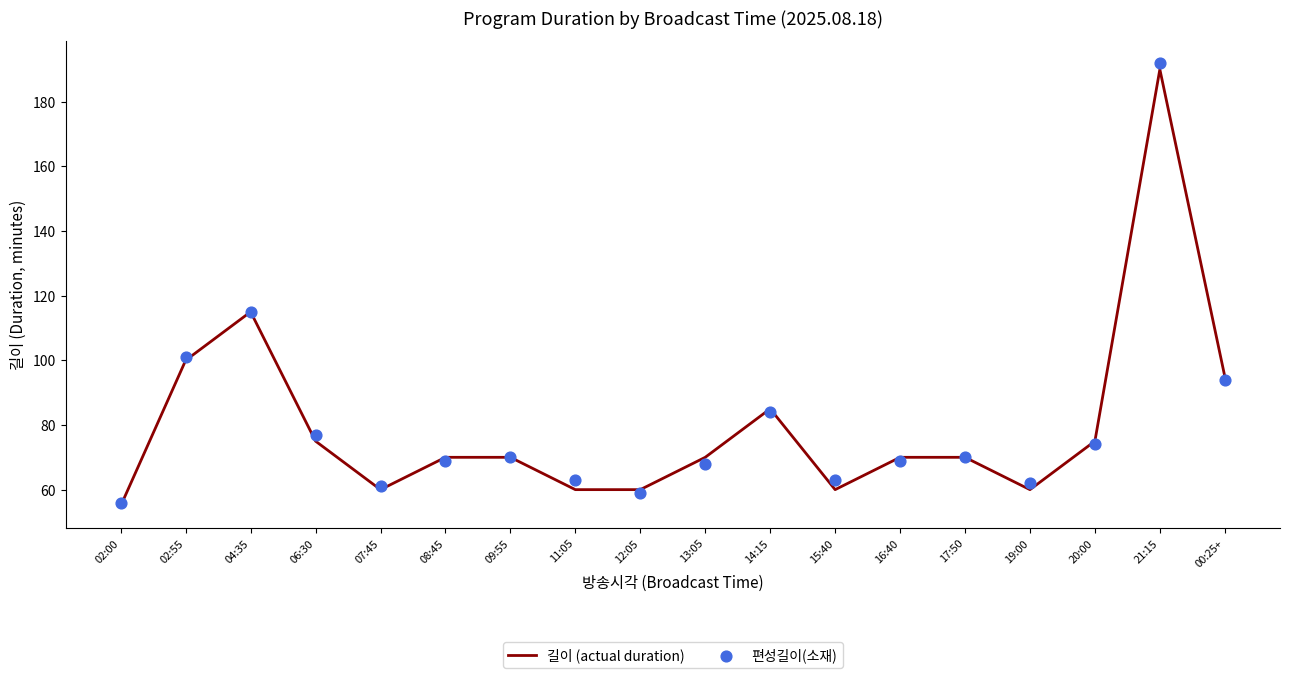

Which series has the largest total across all categories?

편성길이(소재)